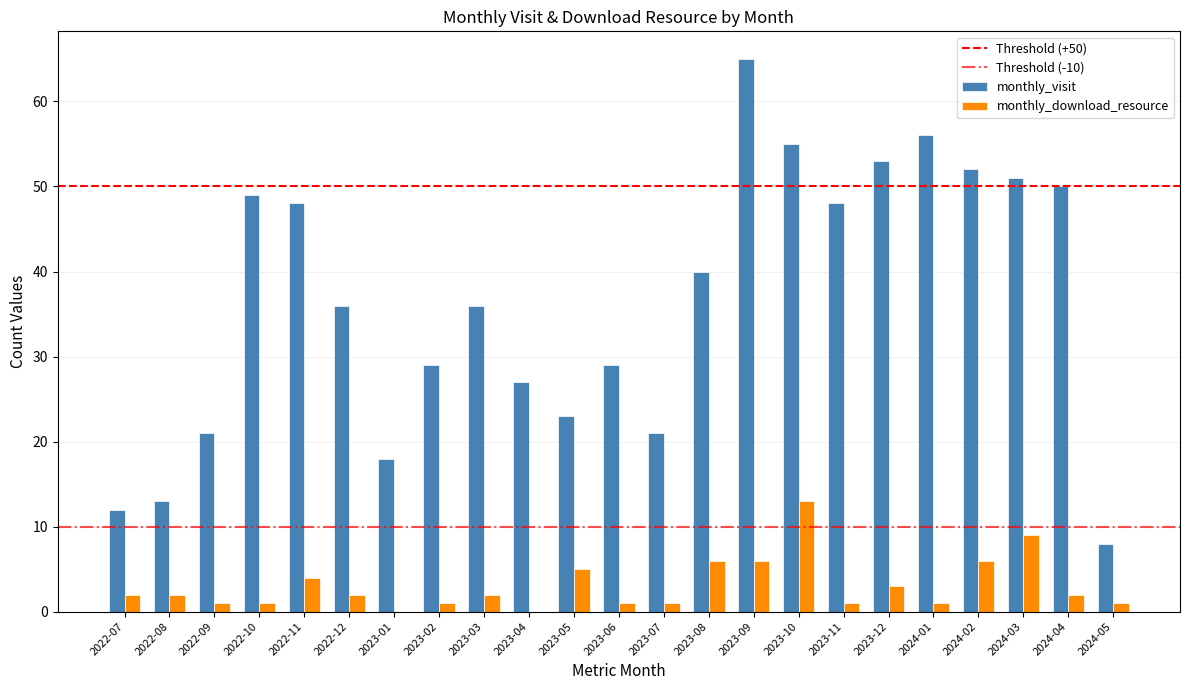

Which series has the largest total across all categories?

monthly_visit